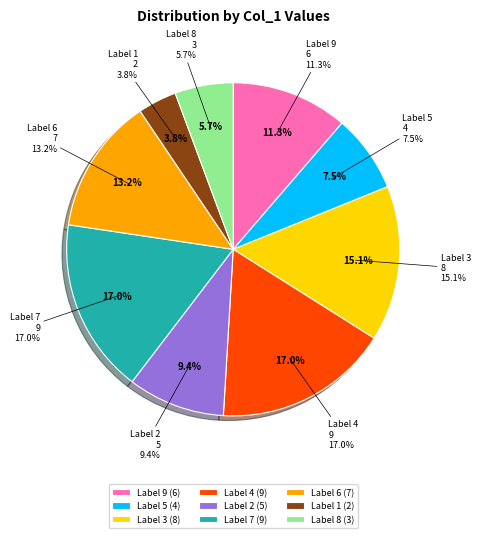

Is it true that 1 is 16% of the pie?

False